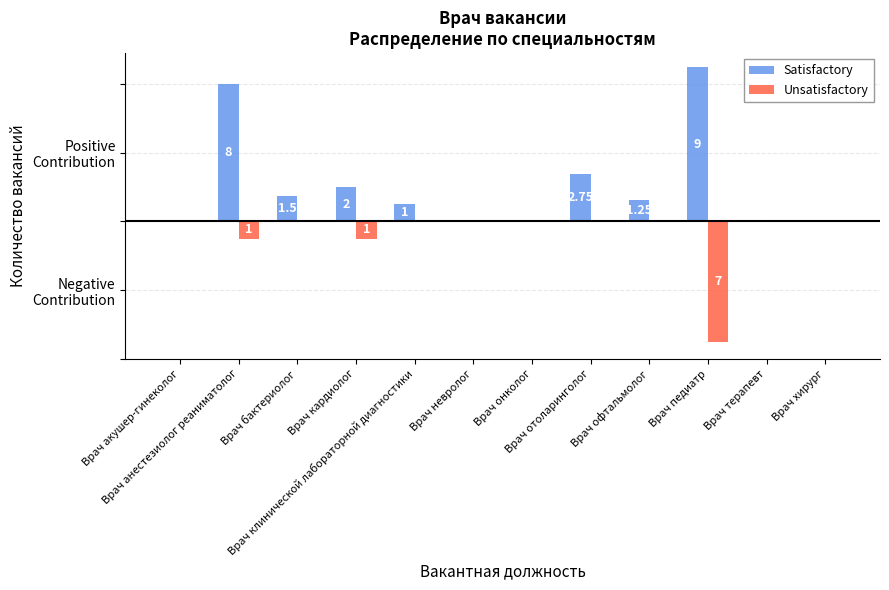

Where is Satisfactory nearest to the value 4?

Врач отоларинголог